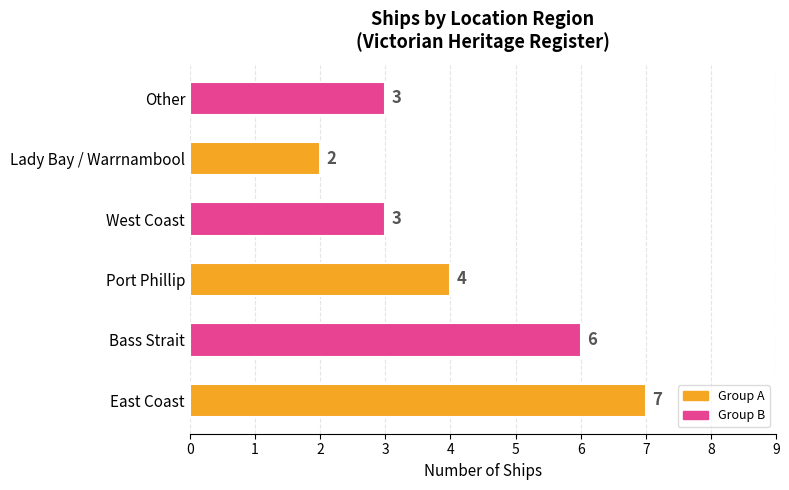

At which label is the value closest to 4?

Port Phillip